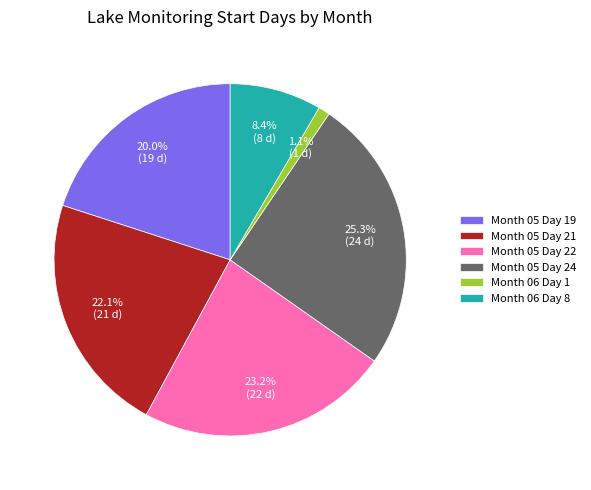

How many segments does this pie chart have?

6